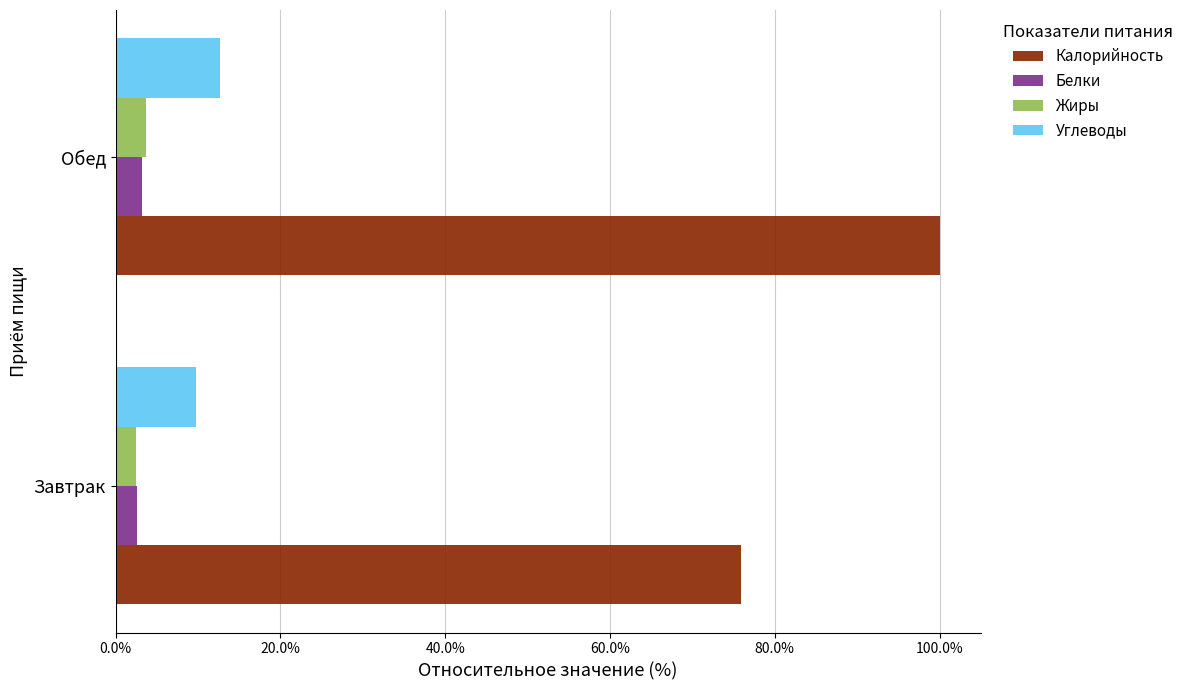

What are all the series names shown in the legend?

Калорийность, Белки, Жиры, Углеводы